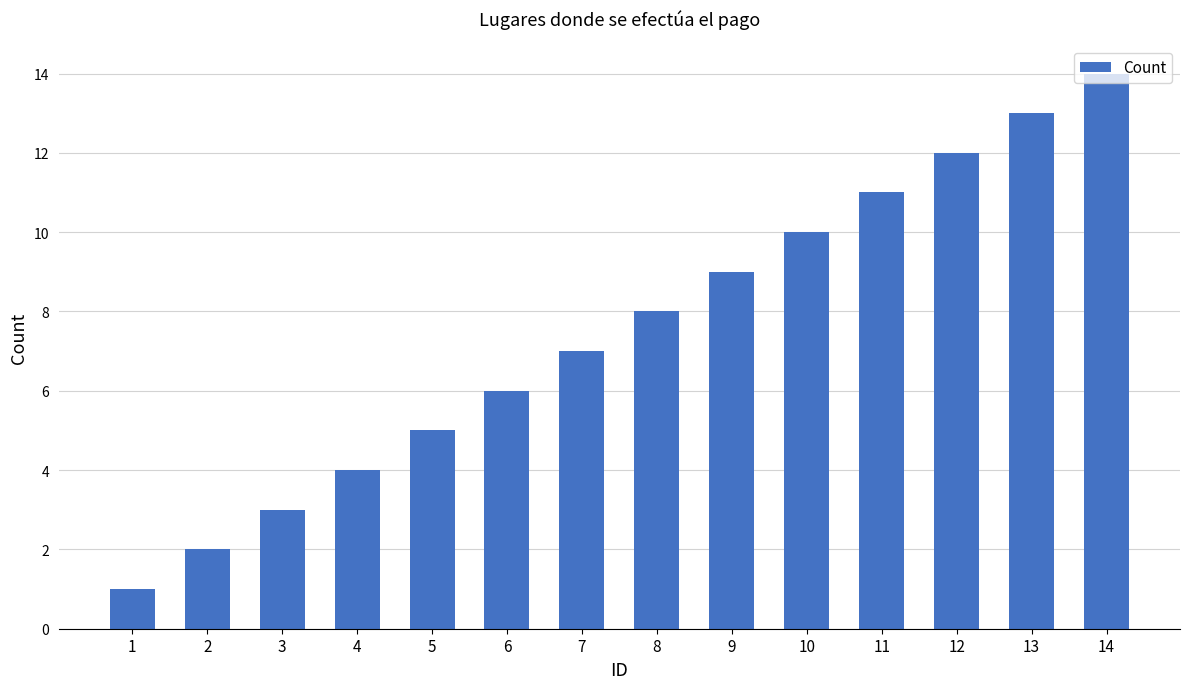

What is the greatest value displayed?

14